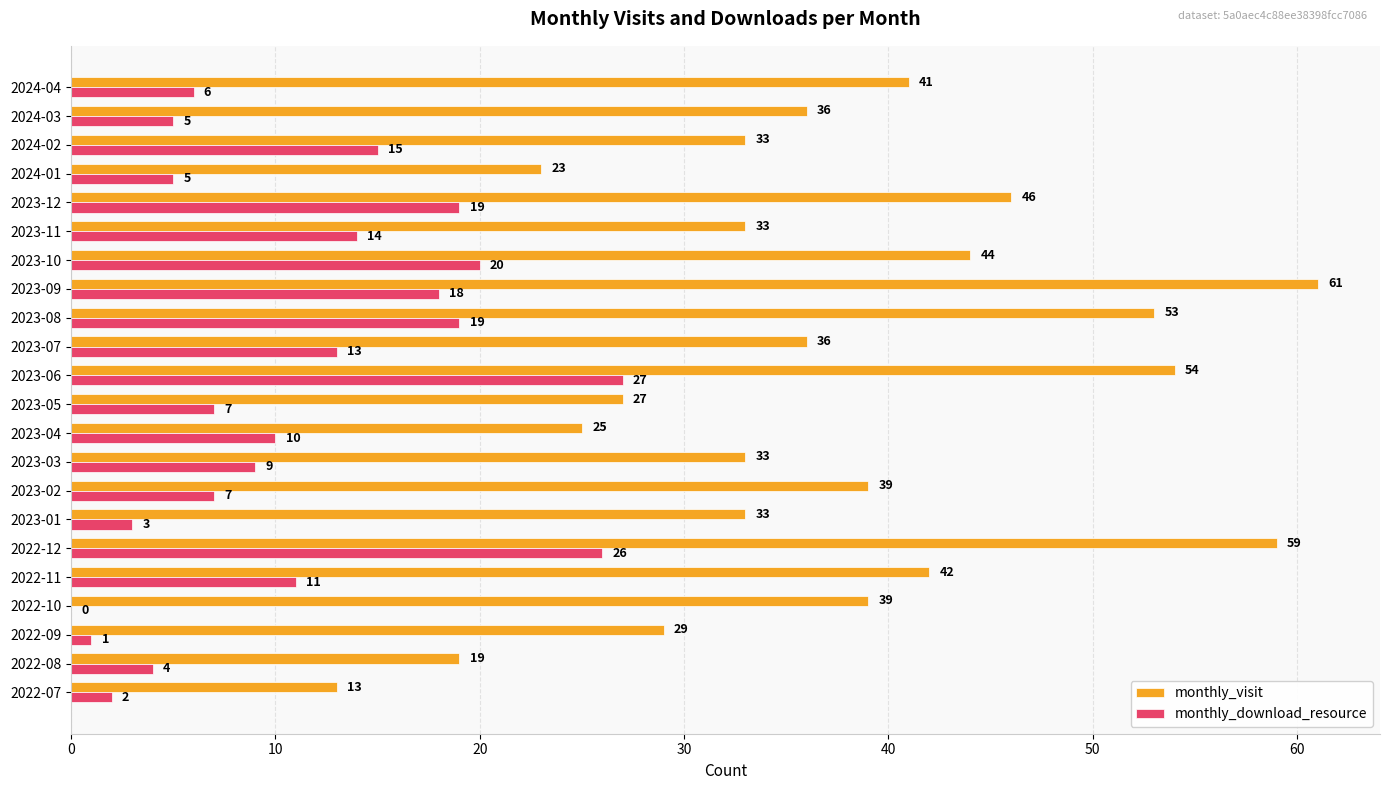

How many data points does each series have?

22